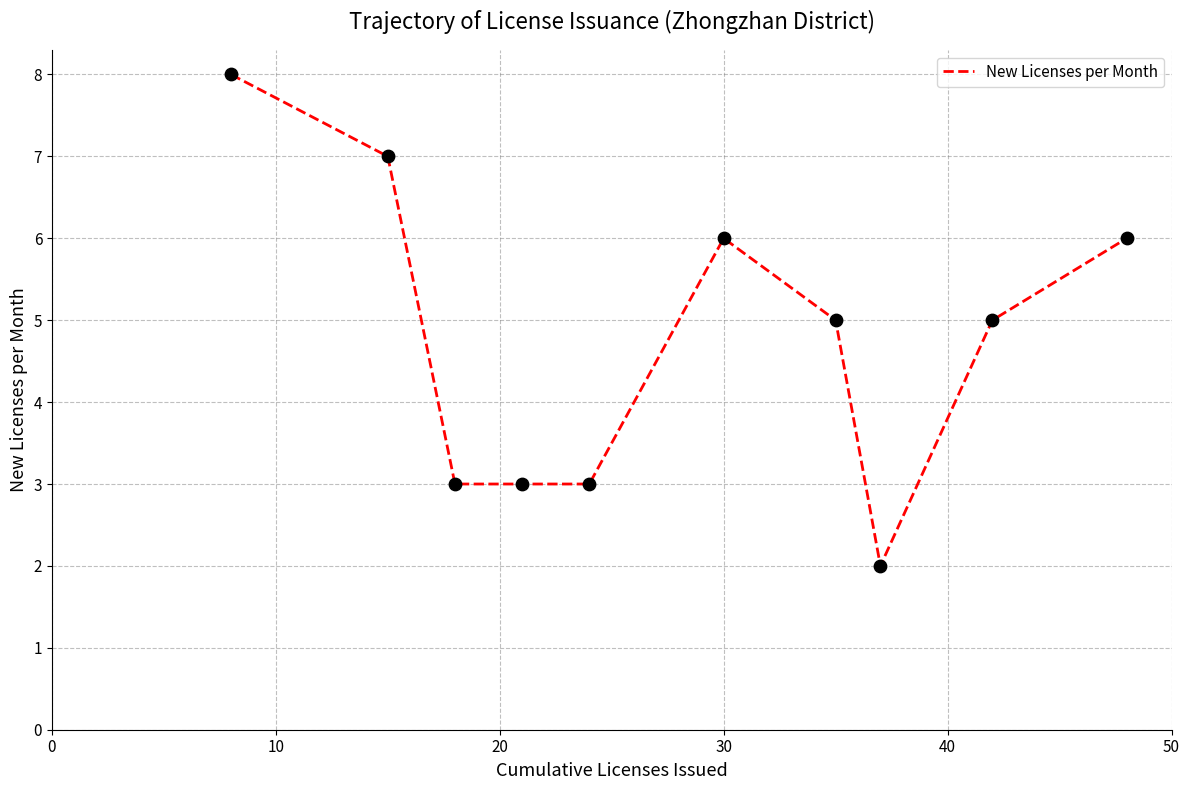

What is the greatest value displayed?

8